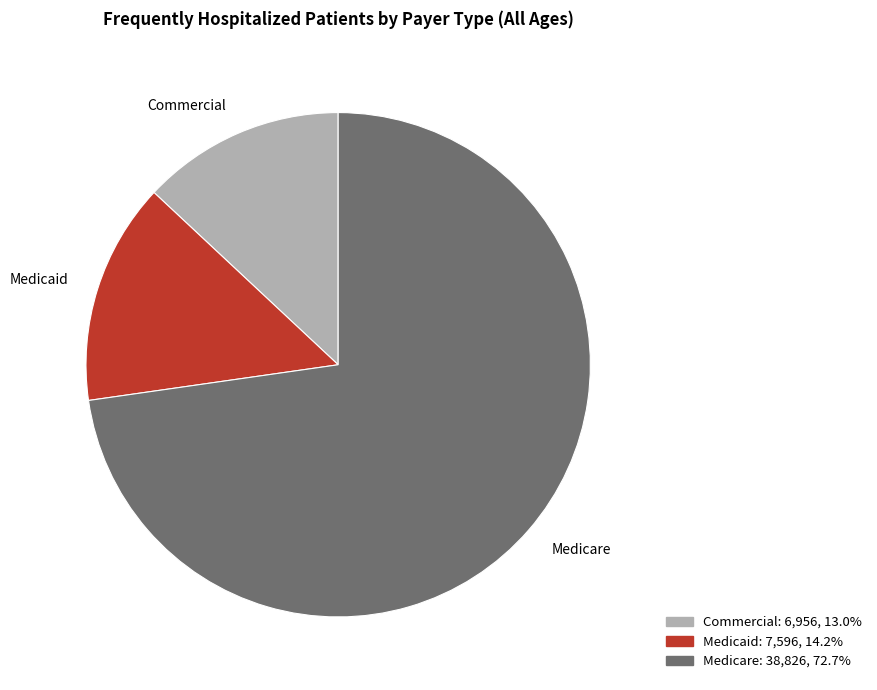

Which slice is the largest?

Medicare